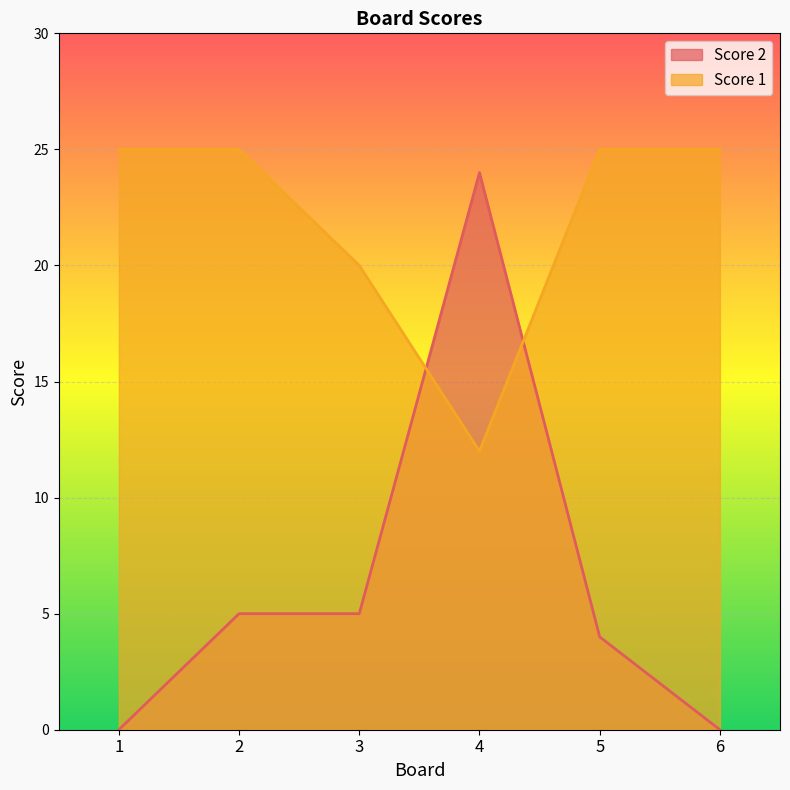

Which has a higher value, 2 or 1?

2